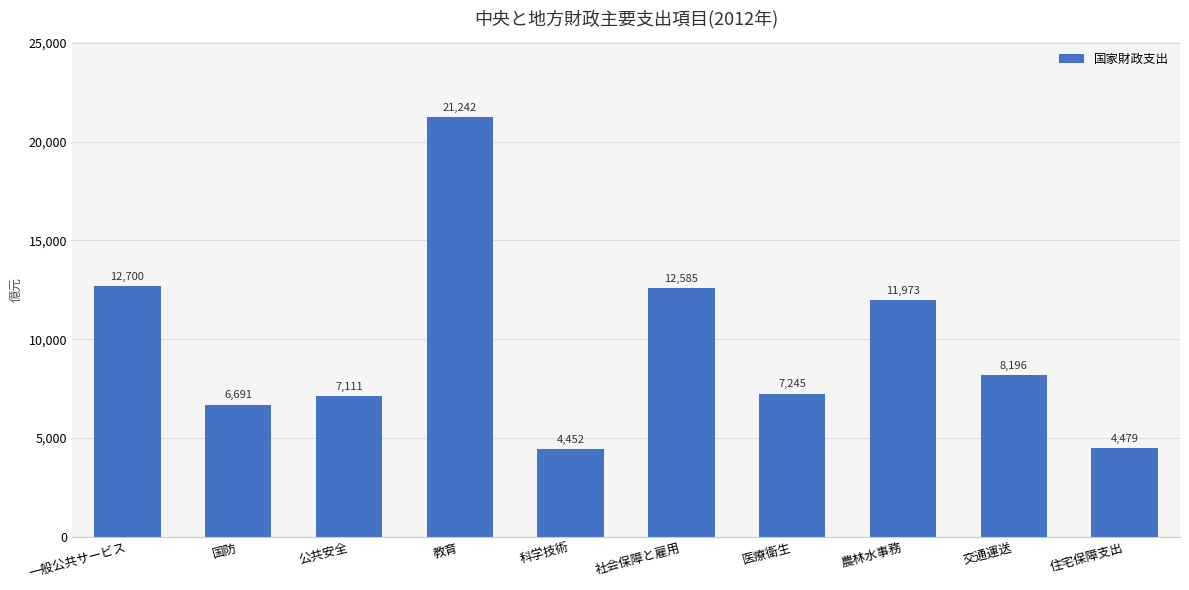

Does the chart contain any negative values?

No